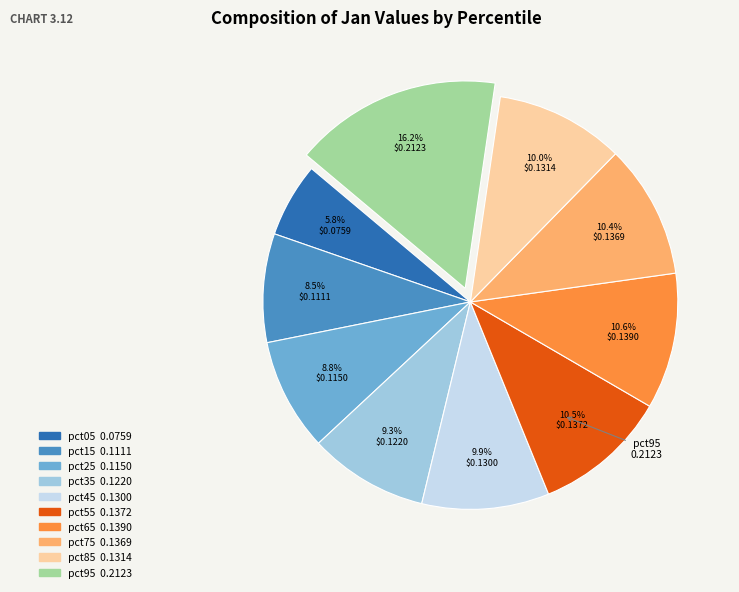

What percentage is the pct65 slice, to the nearest percent?

11%